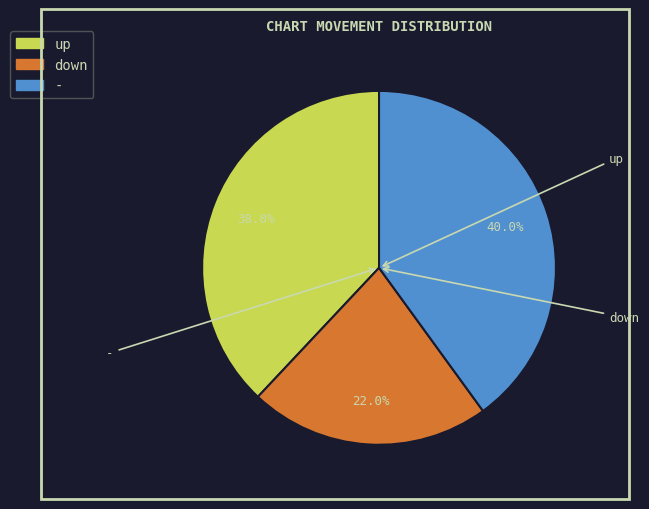

Combined, what portion of the pie is down and -?

62.0%